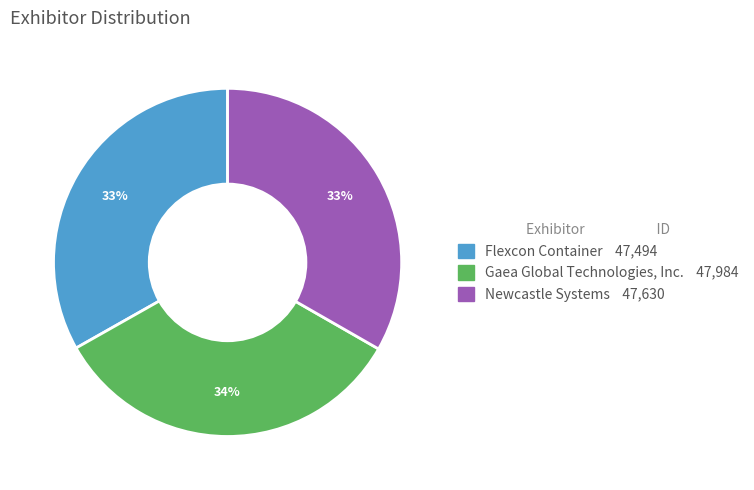

What percentage is the Flexcon Container slice, to the nearest percent?

33%